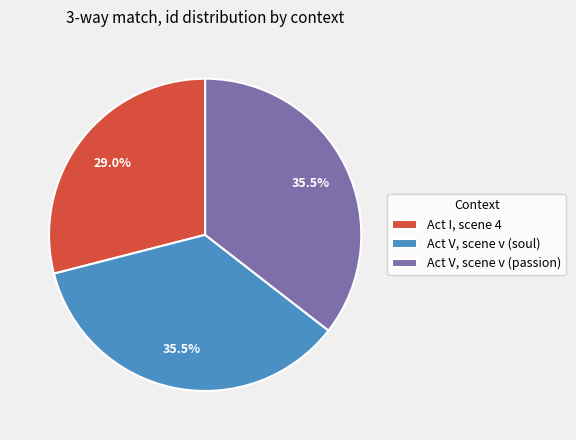

Is there any slice that represents more than half of the pie?

No